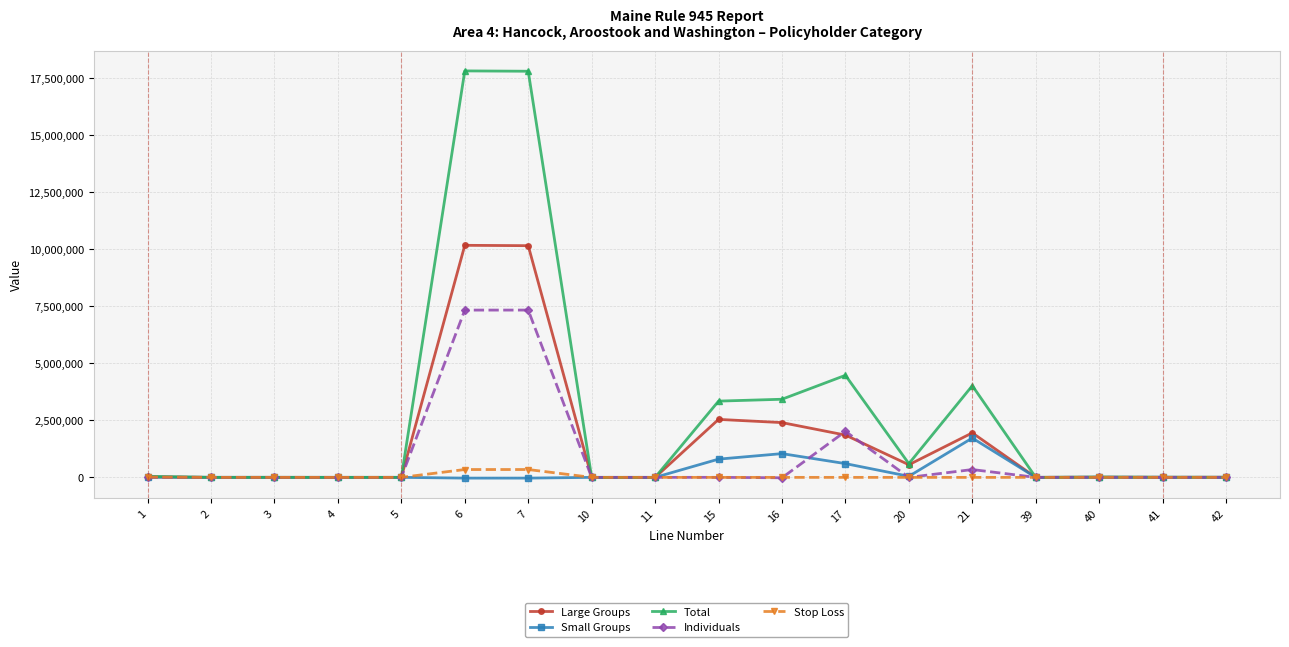

What is the total value across all series at 5?

3282